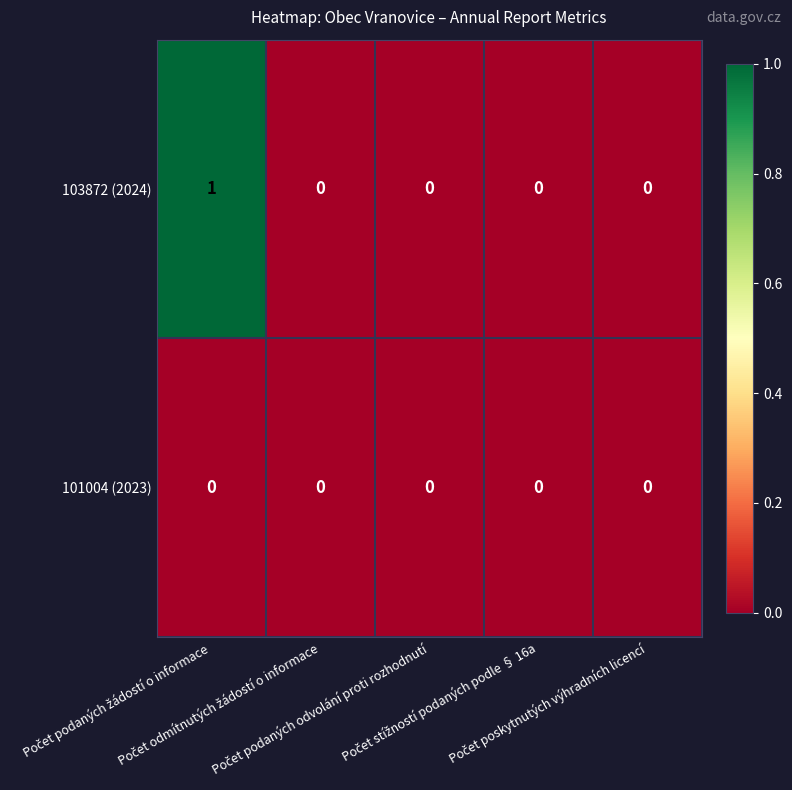

Count the number of categories in the chart.

5